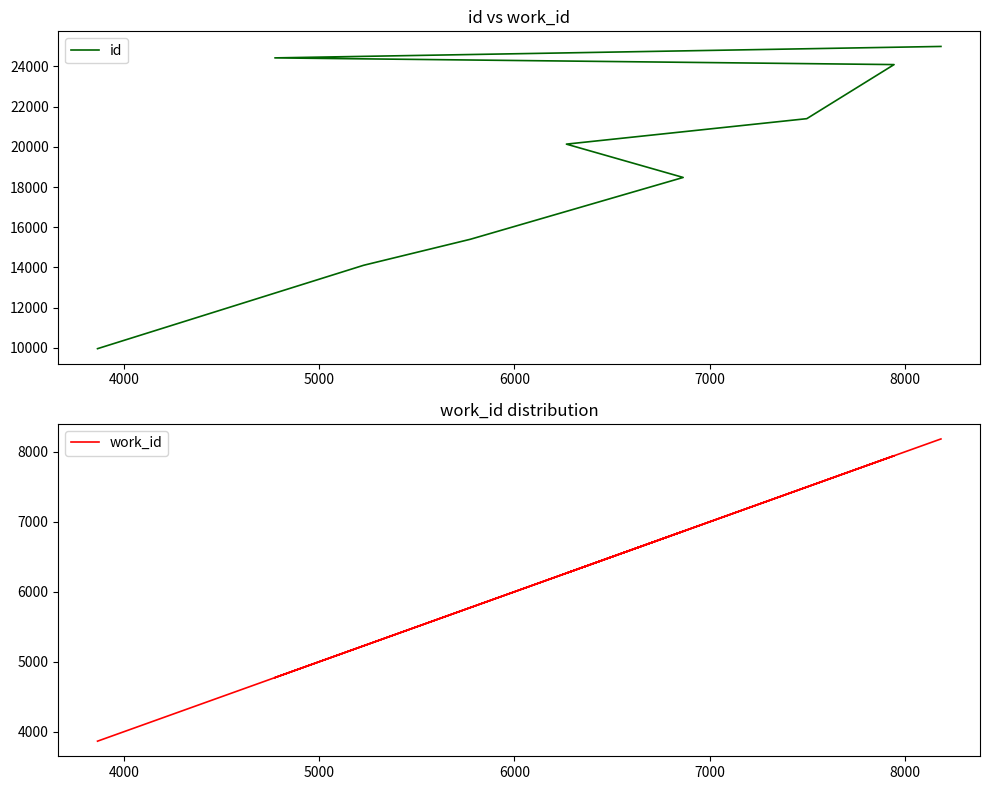

Reading right to left, what are all the values shown in this chart?

id: 24989	24420	24087	21398	20132	18475	15401	14109	9962
work_id: 8185	4774	7945	7498	6267	6865	5775	5229	3866